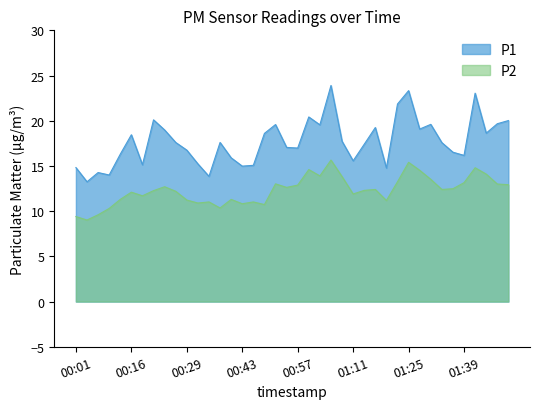

Does the chart display data point markers on the line(s)?

No